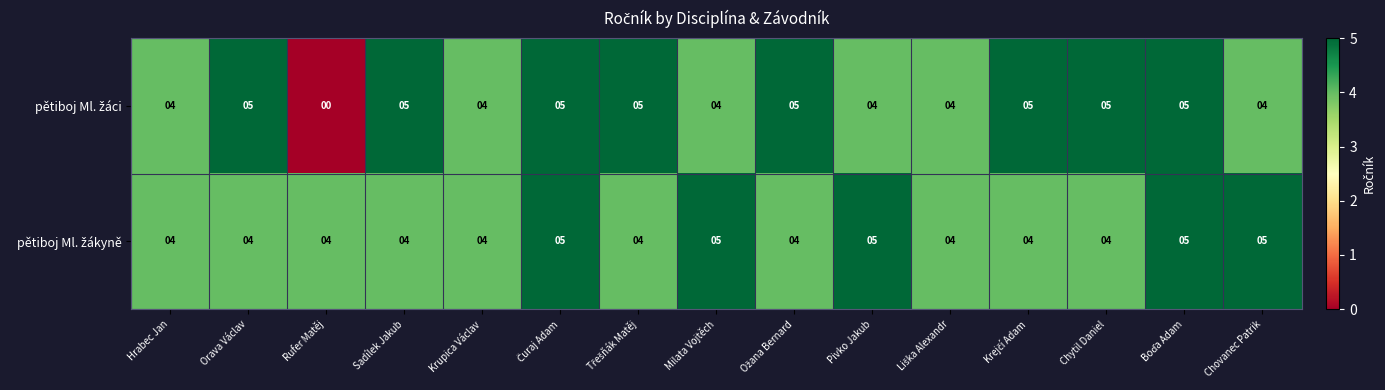

At which category does the chart reach its minimum across all series?

Rufer Matěj